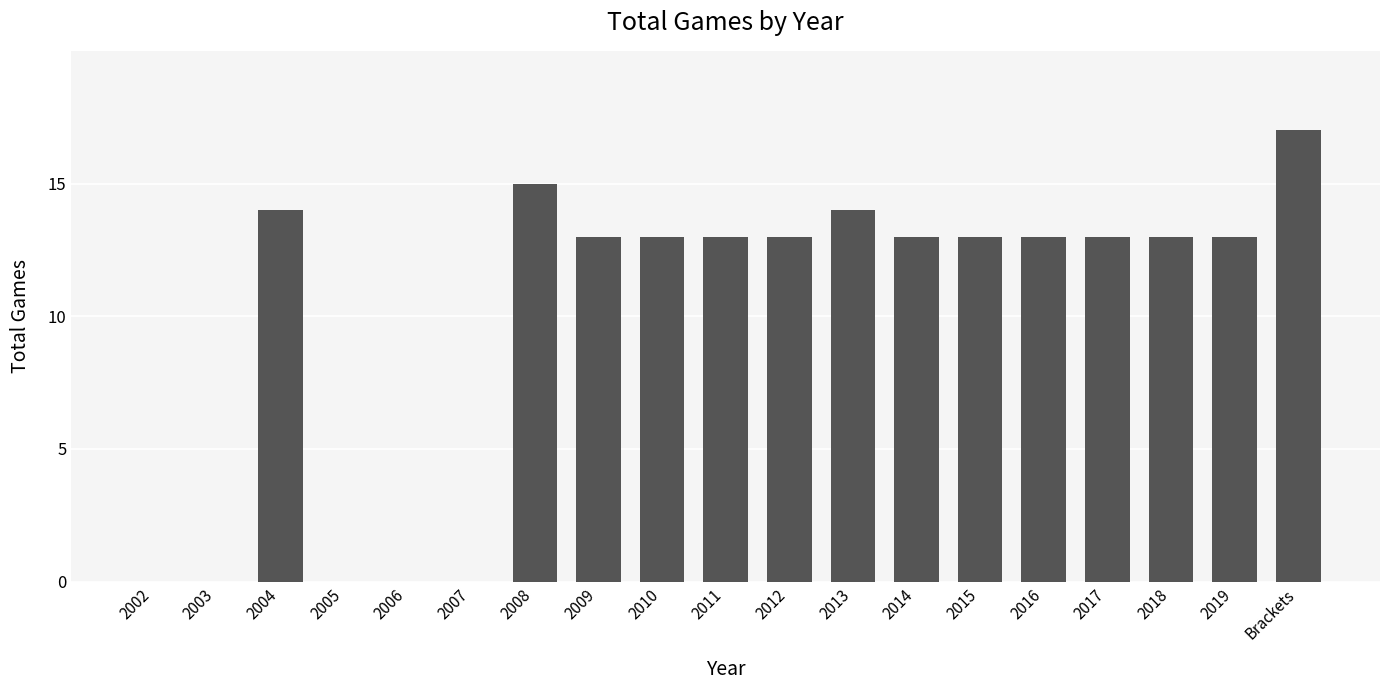

What is the sum of the values at 2006 and 2019?

13